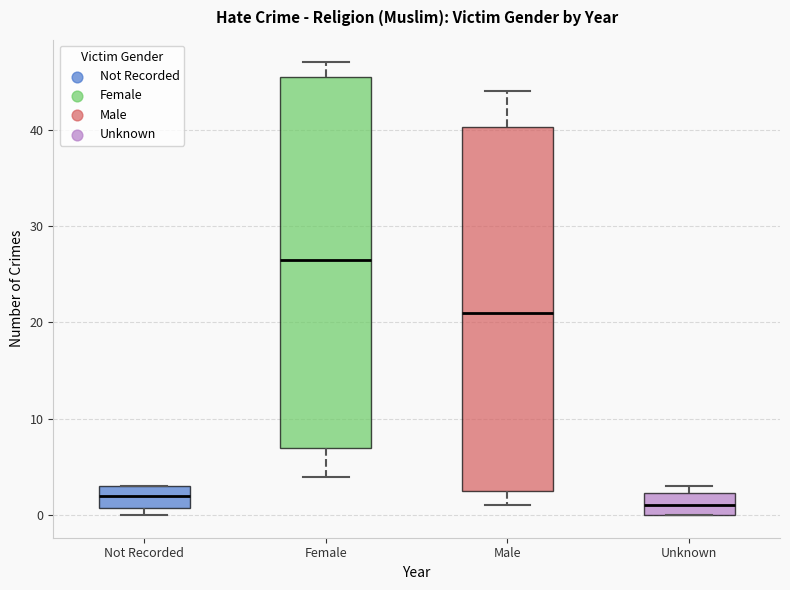

Which box's median line is the lowest?

Unknown